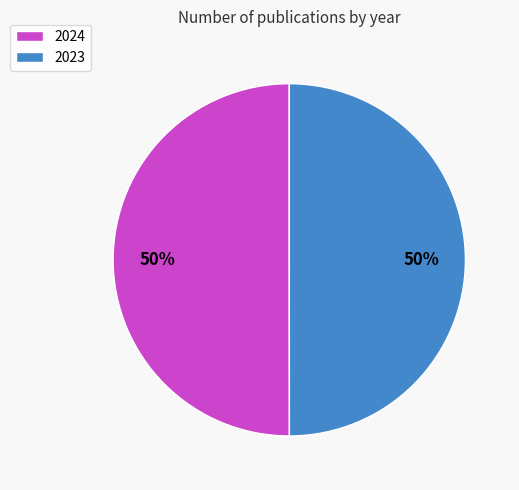

To the nearest percent, what is the combined percentage of 2024 and 2023?

100%